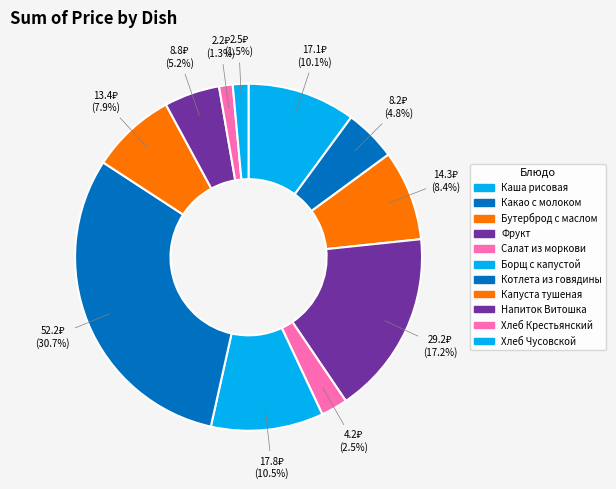

To the nearest percent, what portion does Напиток Витошка represent?

5%